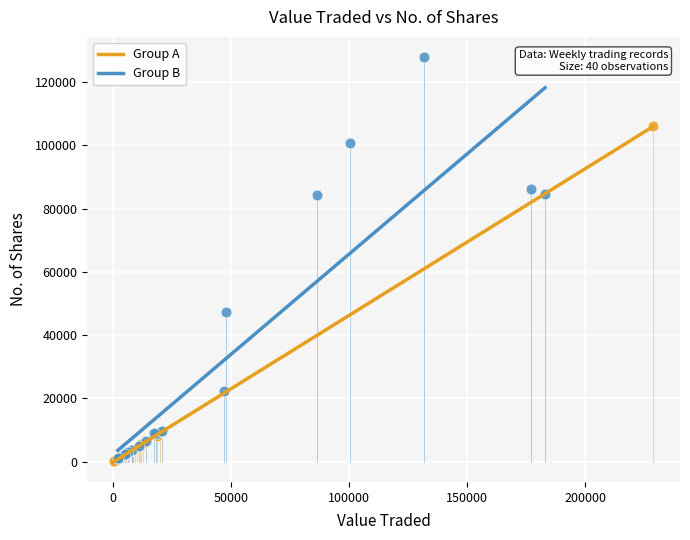

Which series has the widest spread of Y values?

Group B